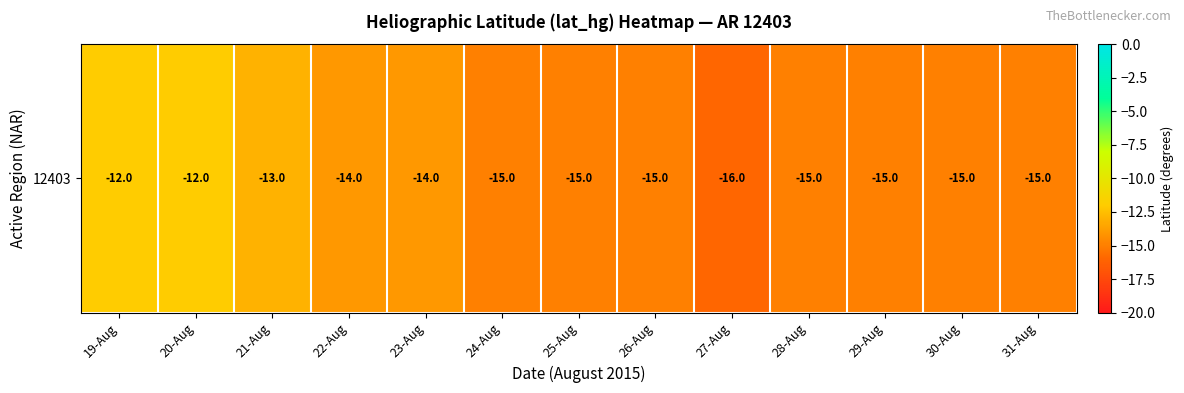

How many distinct data groups are displayed?

1